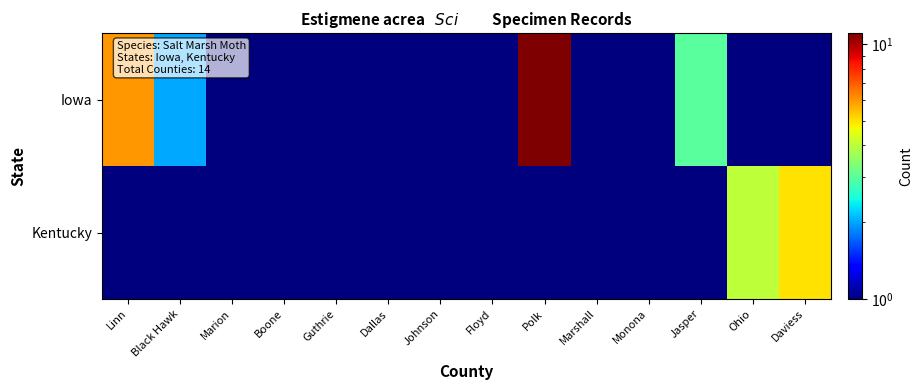

How many distinct data groups are displayed?

2